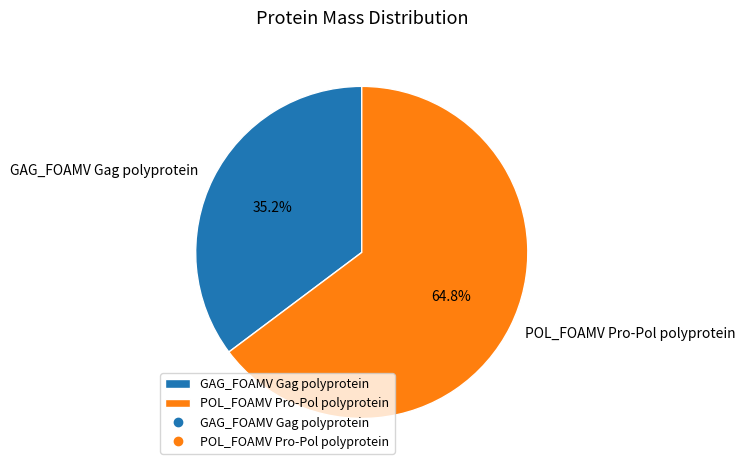

What percentage do GAG_FOAMV Gag polyprotein and POL_FOAMV Pro-Pol polyprotein together represent?

100.0%